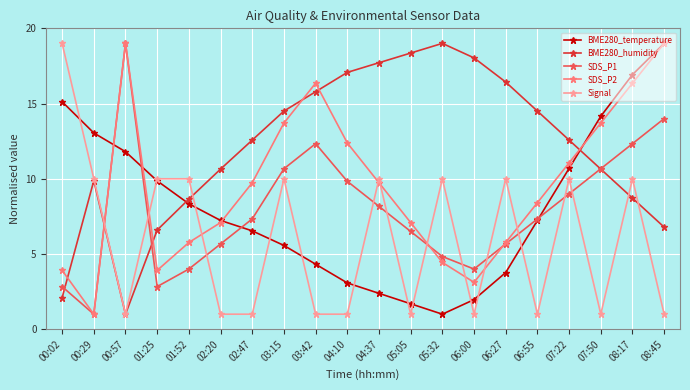

What is the maximum value for SDS_P1?

19.0